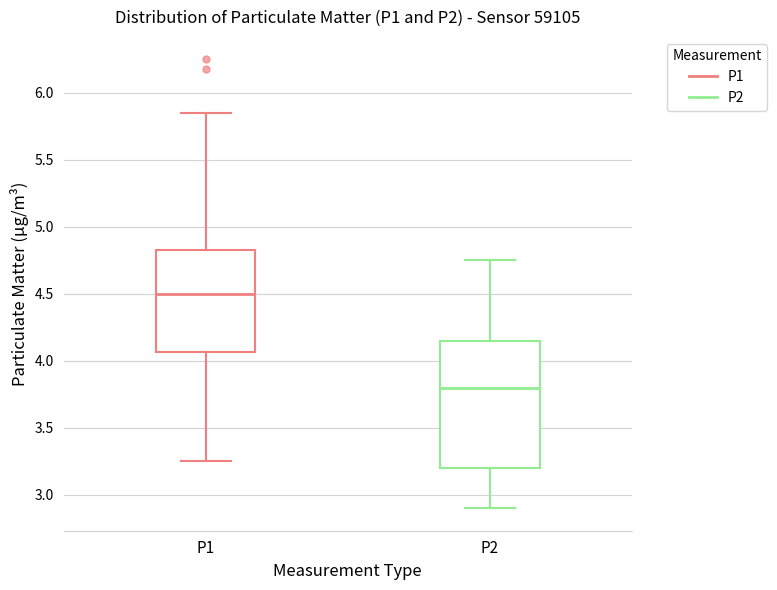

Reading left to right, read every box against the y-axis: the position of its median line, the range the box covers, and the ends of its whiskers. The values are not printed on the chart, so give them approximately, as read against the axis.

P1: median 4.50, box 4.05 to 4.85, whiskers 3.25 to 5.85
P2: median 3.80, box 3.20 to 4.15, whiskers 2.90 to 4.75